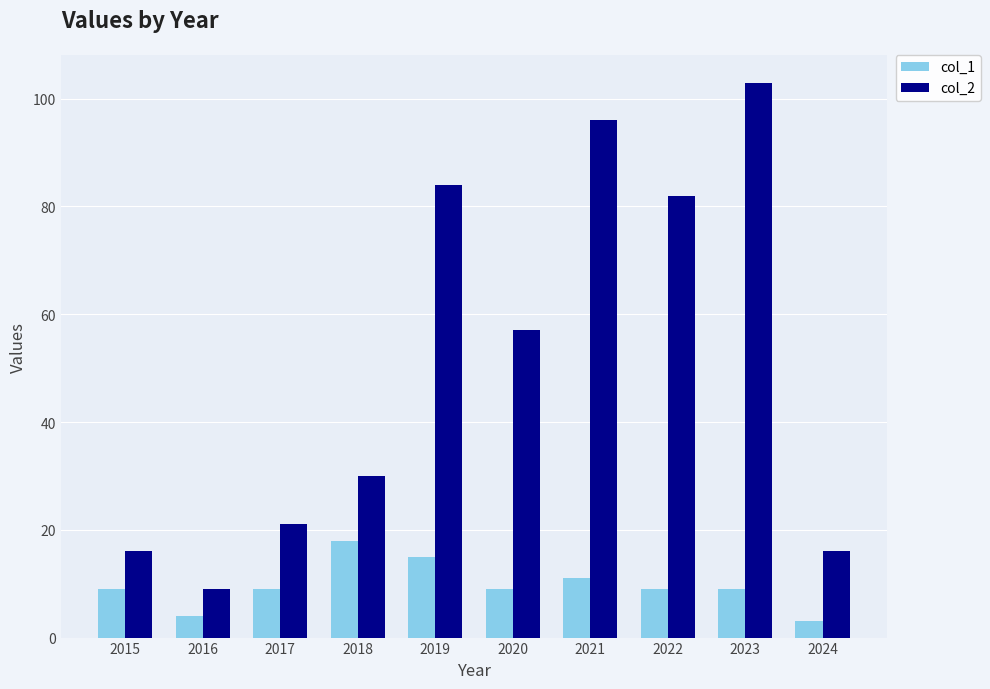

Between 2017 and 2021, which series saw the biggest shift?

col_2